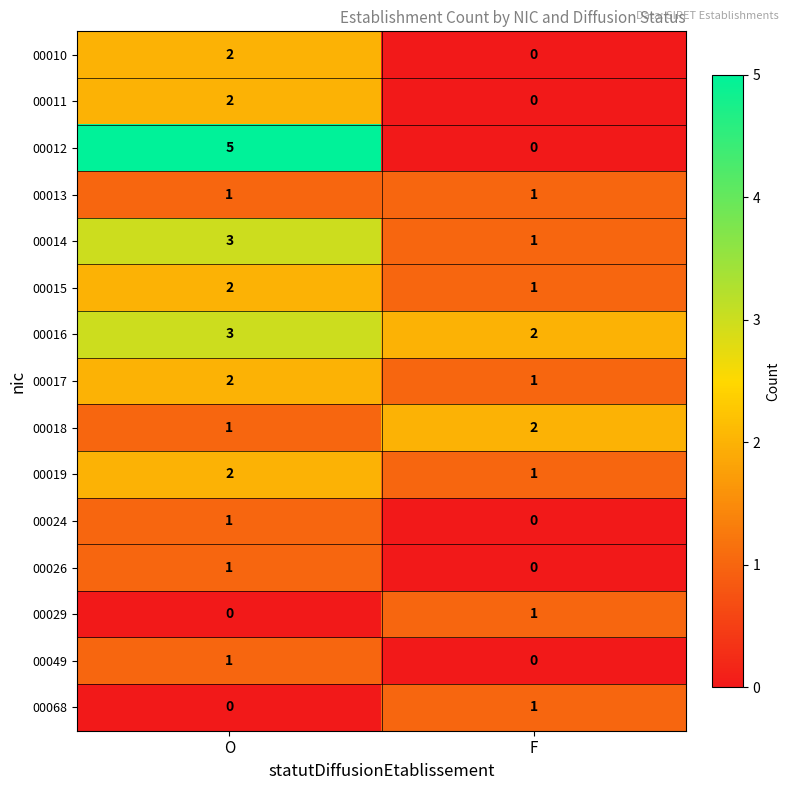

Is it true that 00016 equals 2 at F?

True